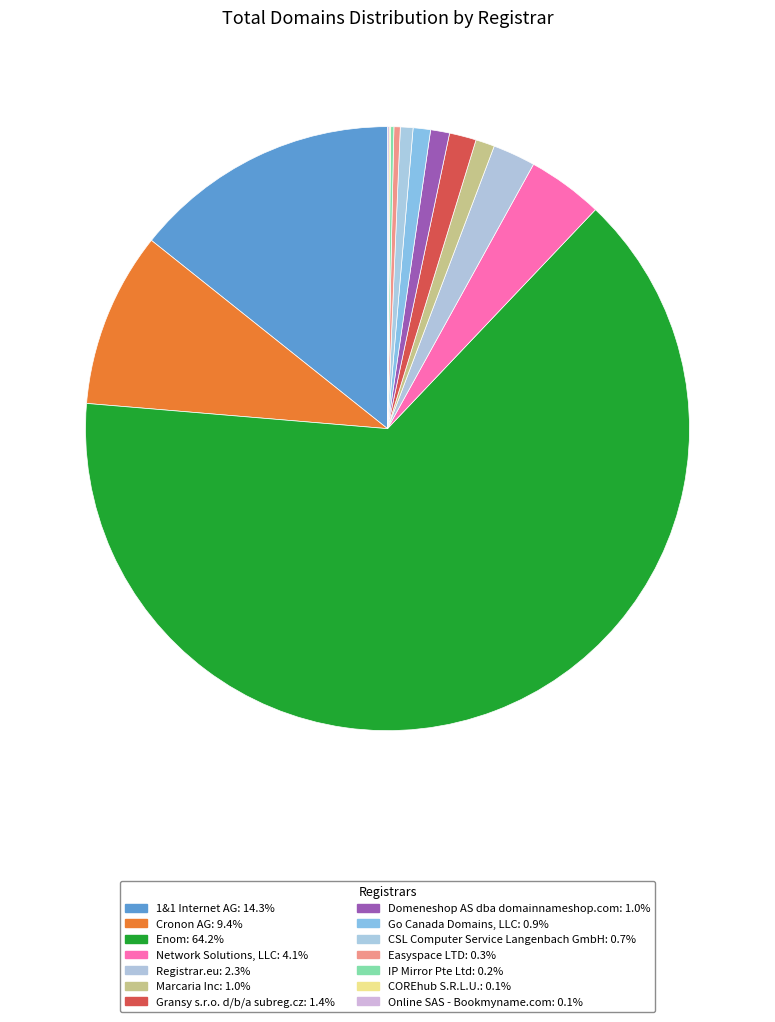

To the nearest percent, what is the difference between the largest and smallest slice percentages?

64%